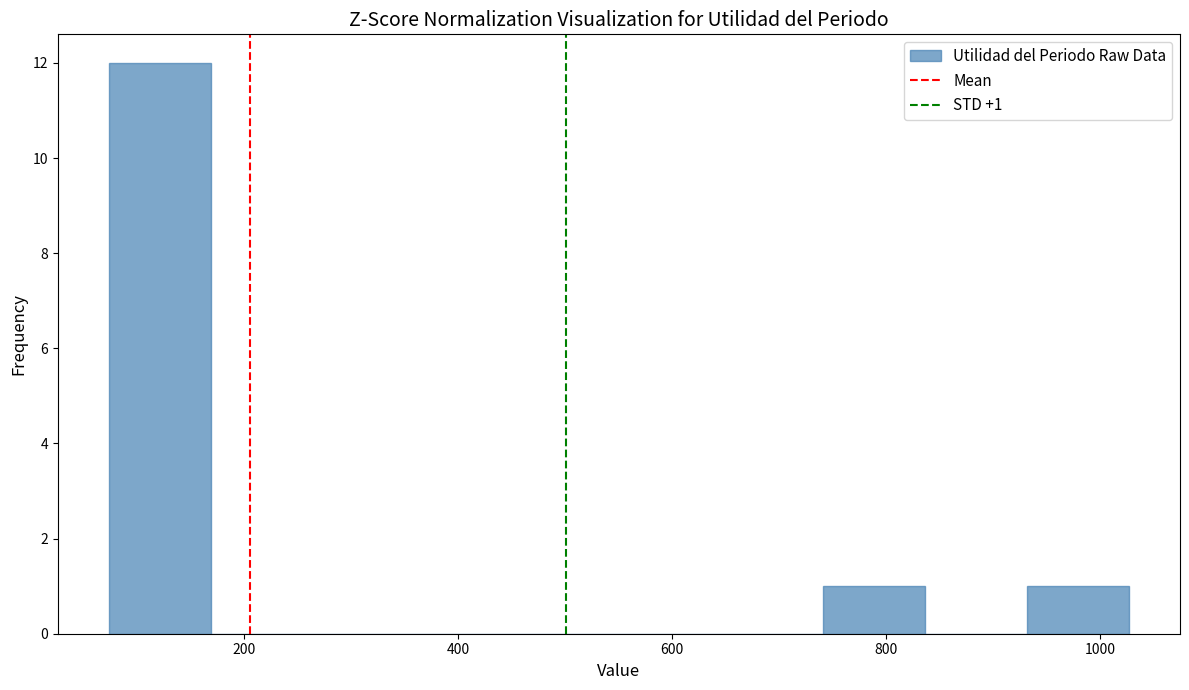

Which range on the x-axis has the tallest bar?

80 to 160